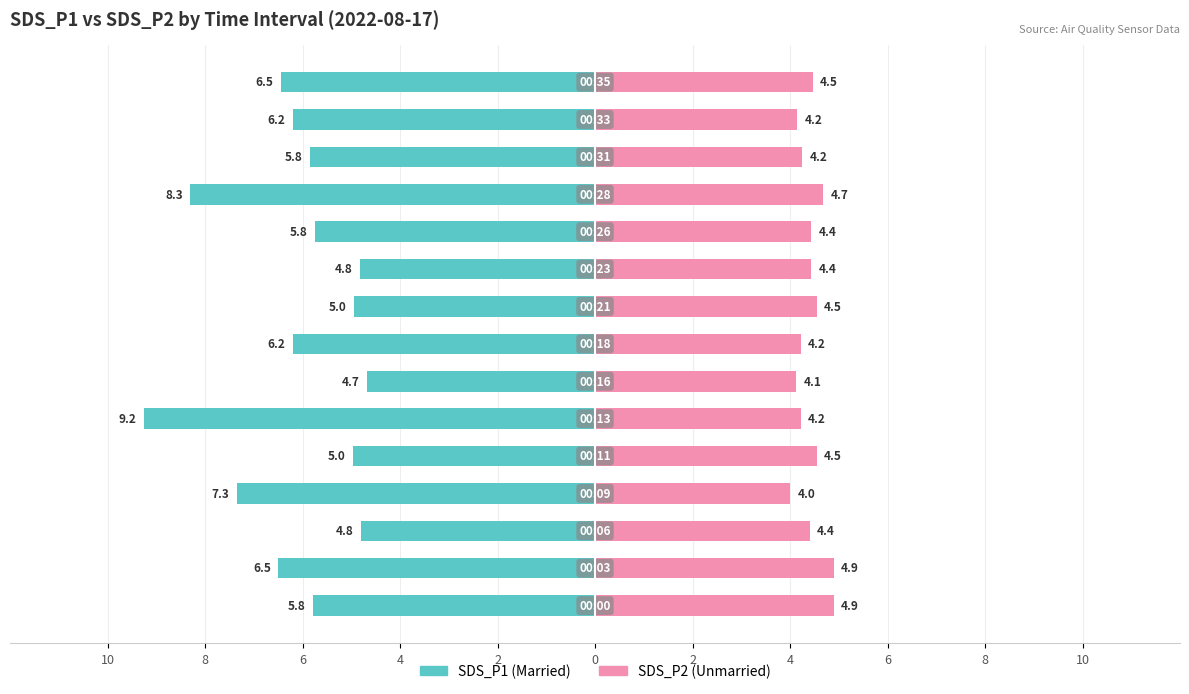

Count the number of data series in this chart.

2